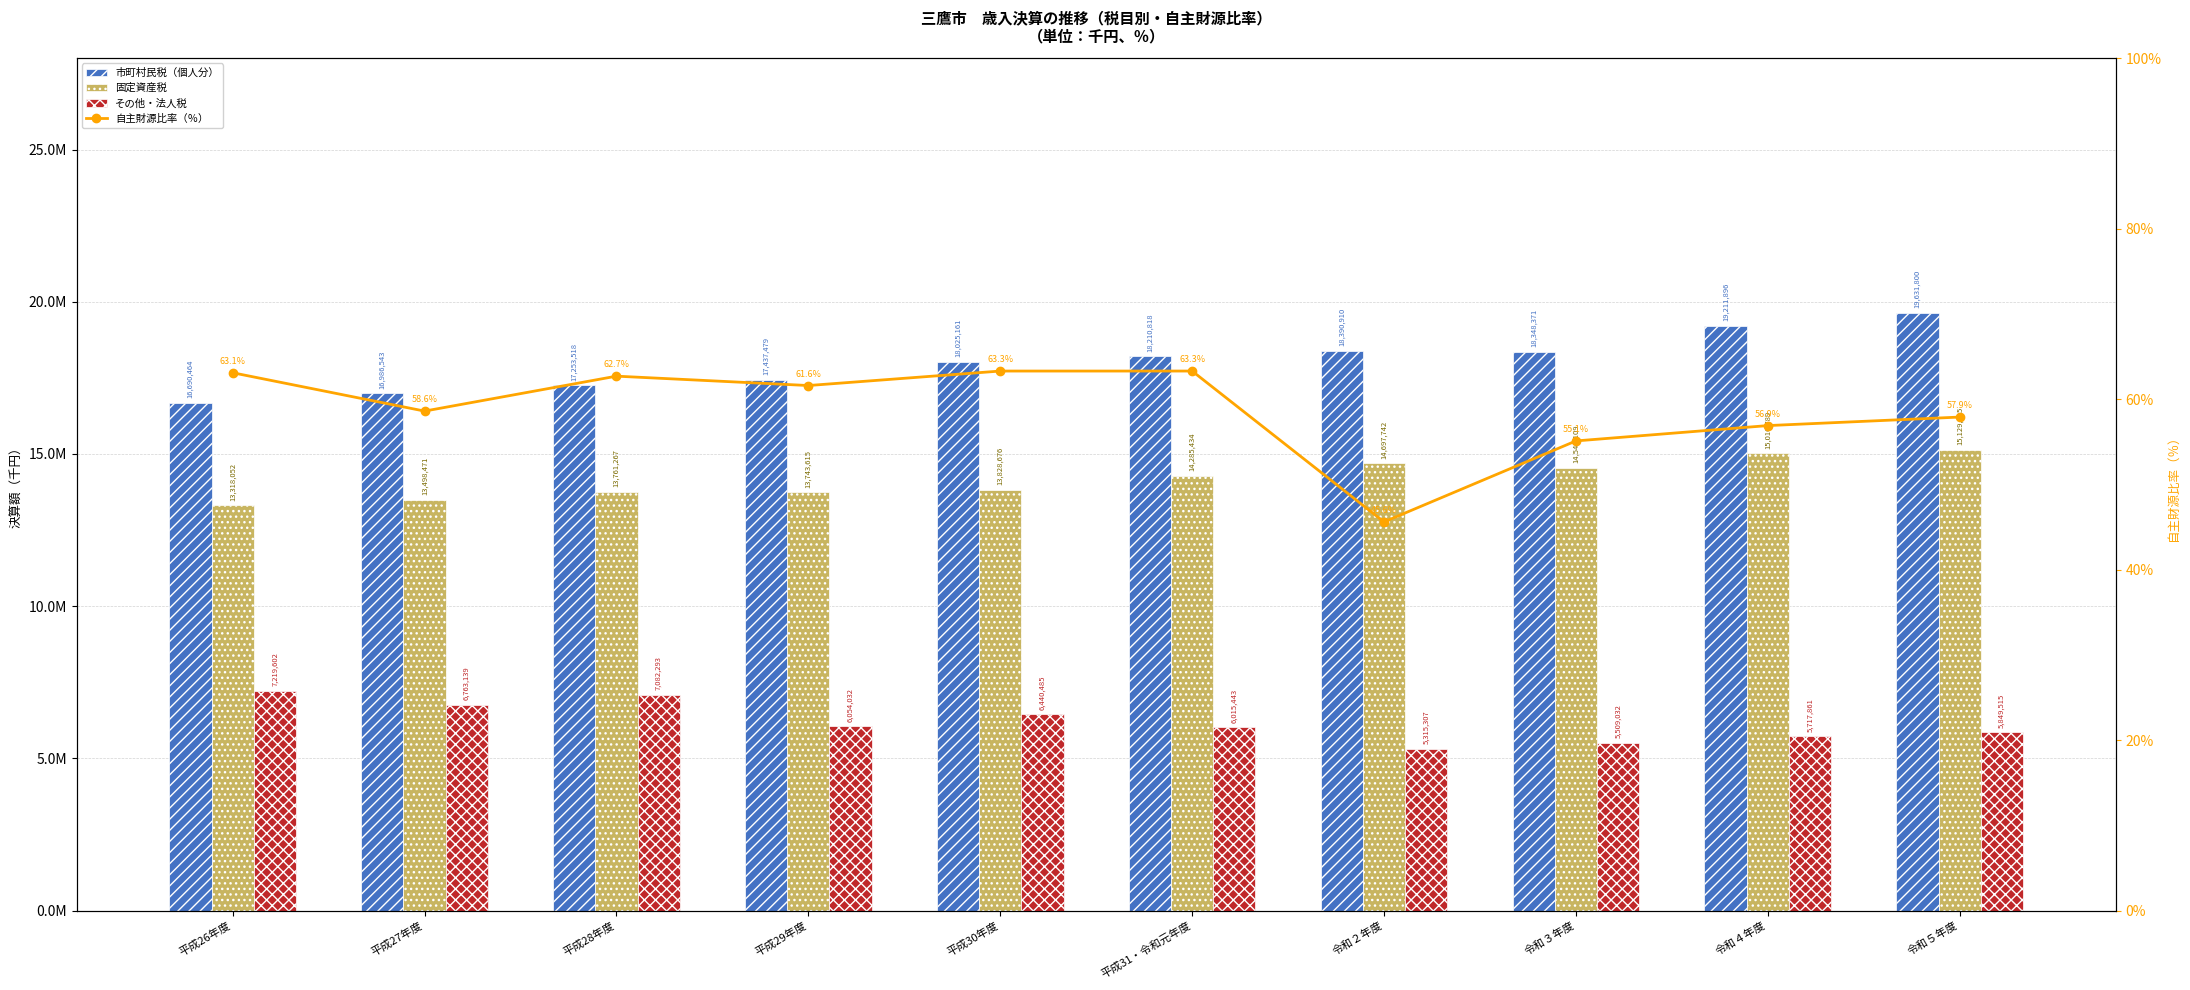

Which category has the lowest value in the 自主財源比率（％） series?

令和２年度